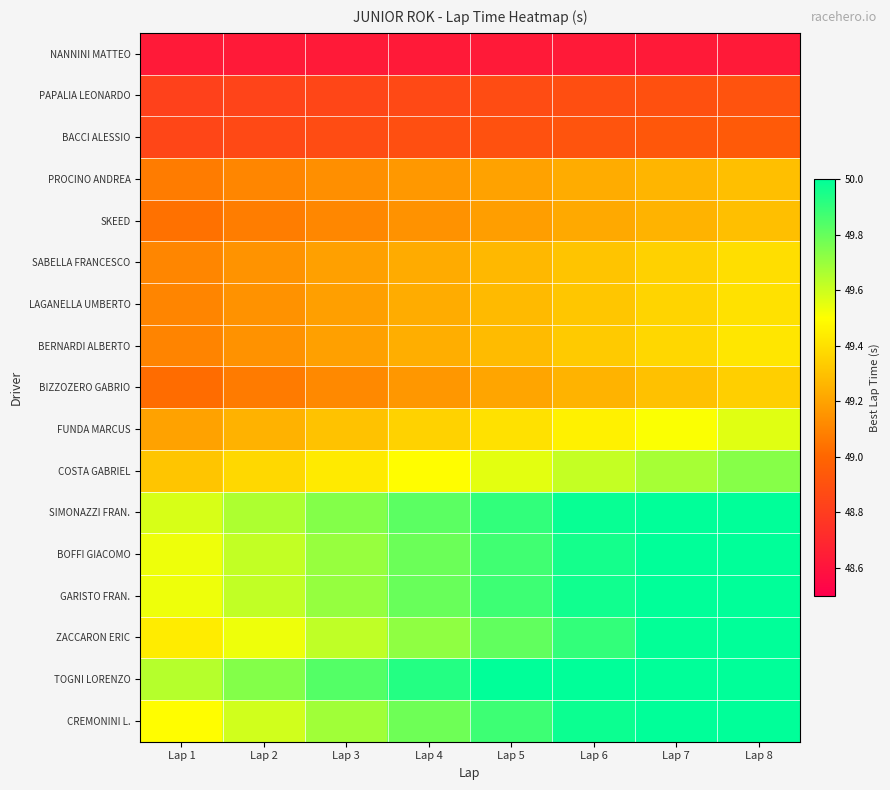

What is the total value across all series at Lap 6?

841.1